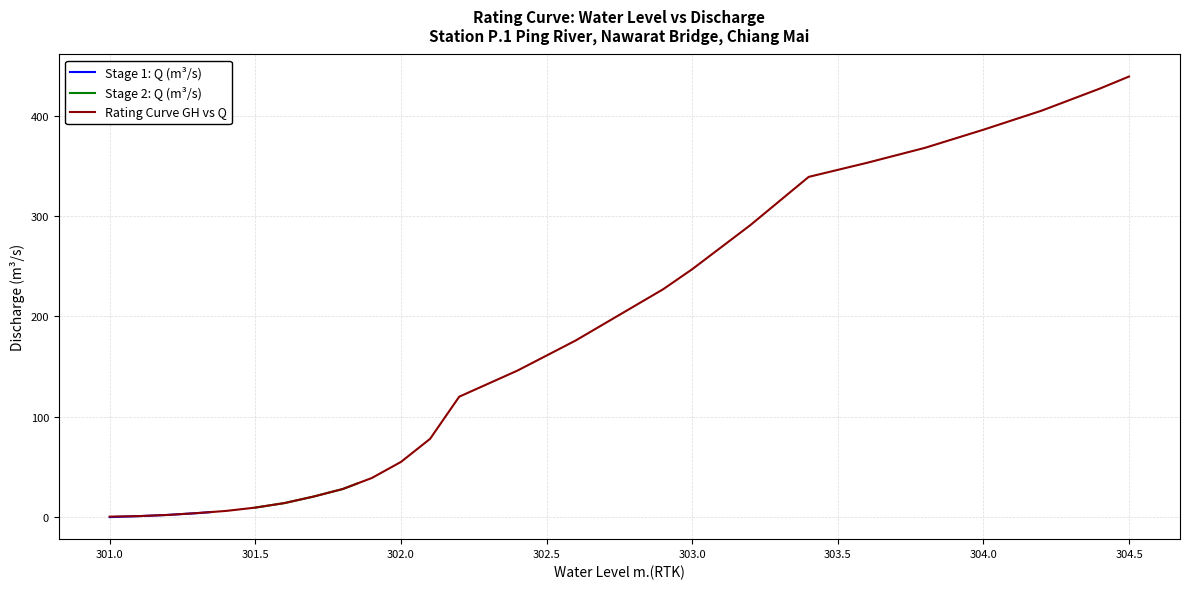

Count the number of categories in the chart.

36